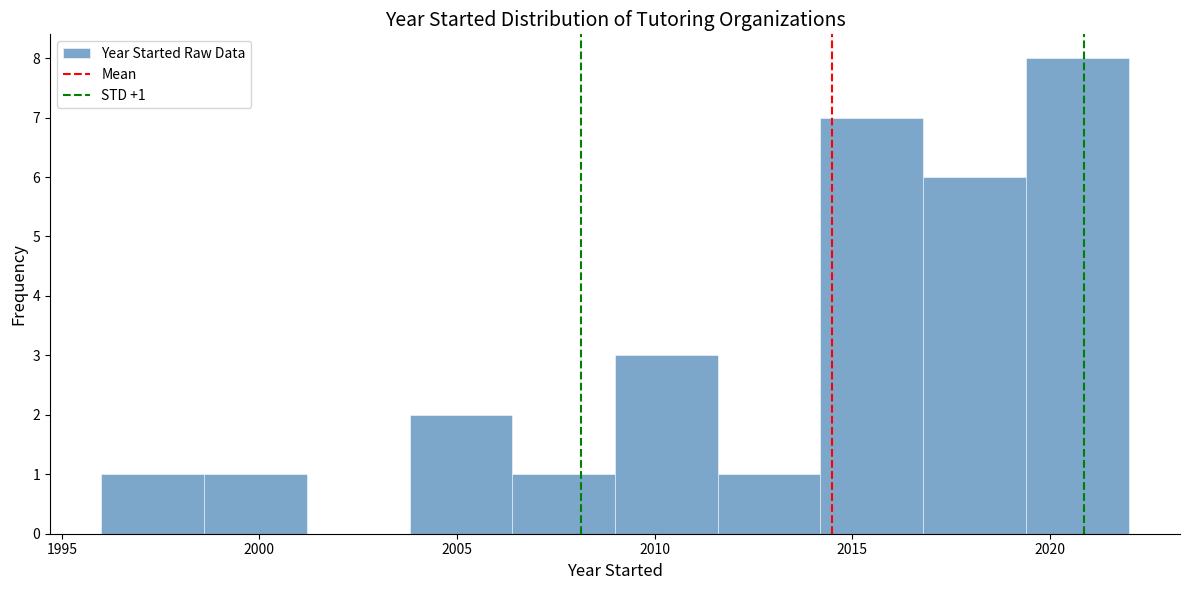

Over which range of the x-axis is the bar tallest?

2019.4 to 2022.0